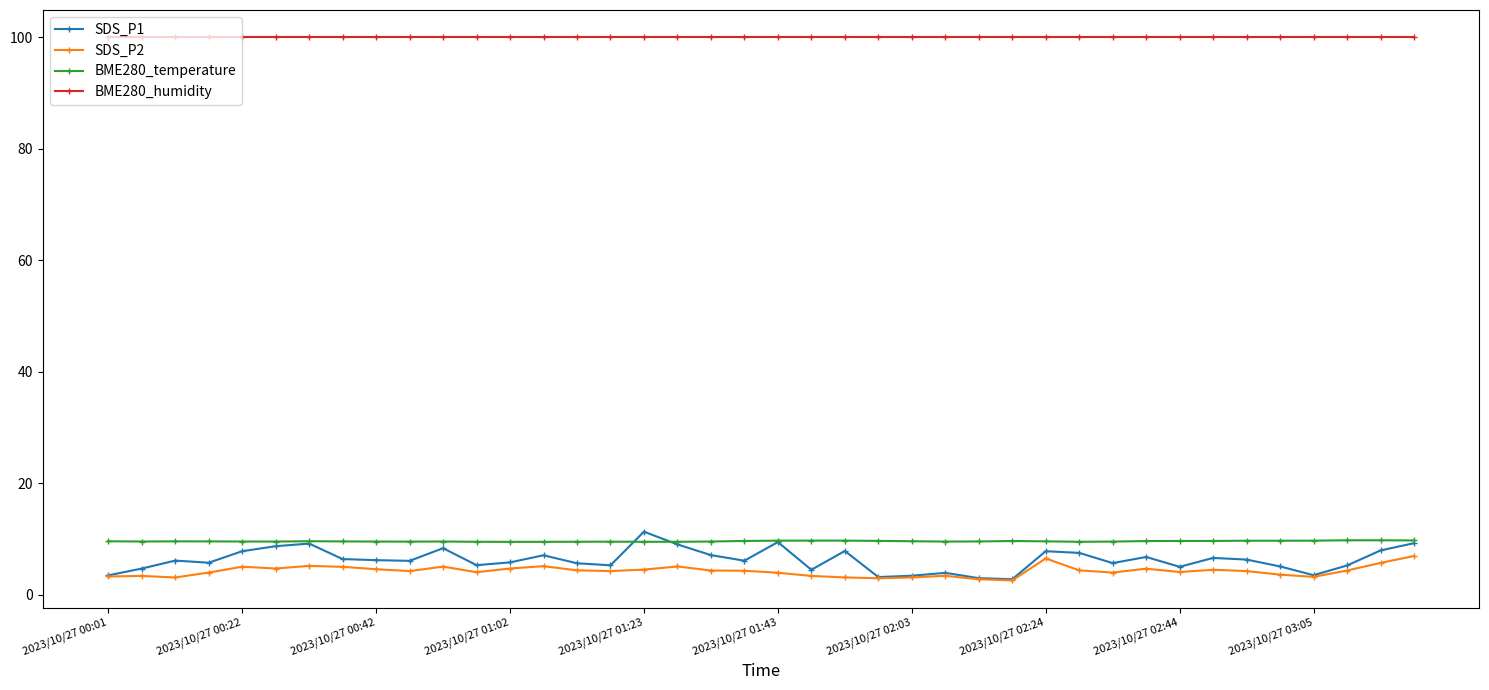

What is the average value of the SDS_P1 series?

6.3